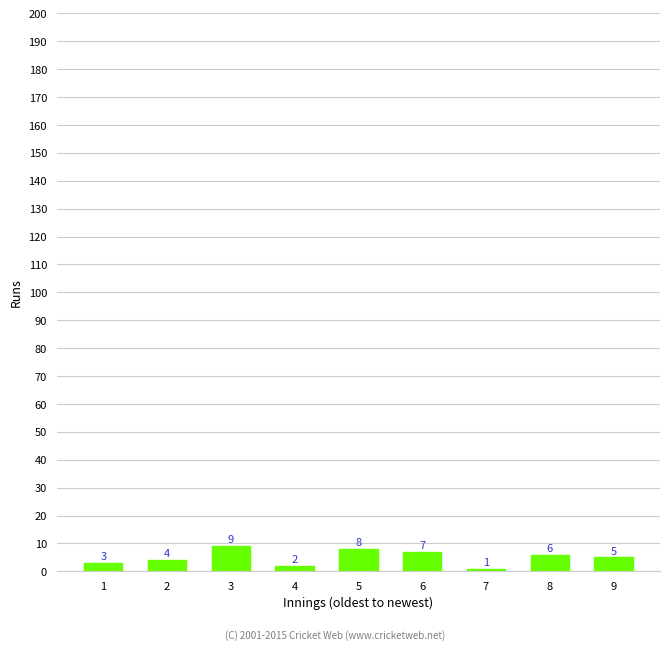

Where does the data first go above 5?

3